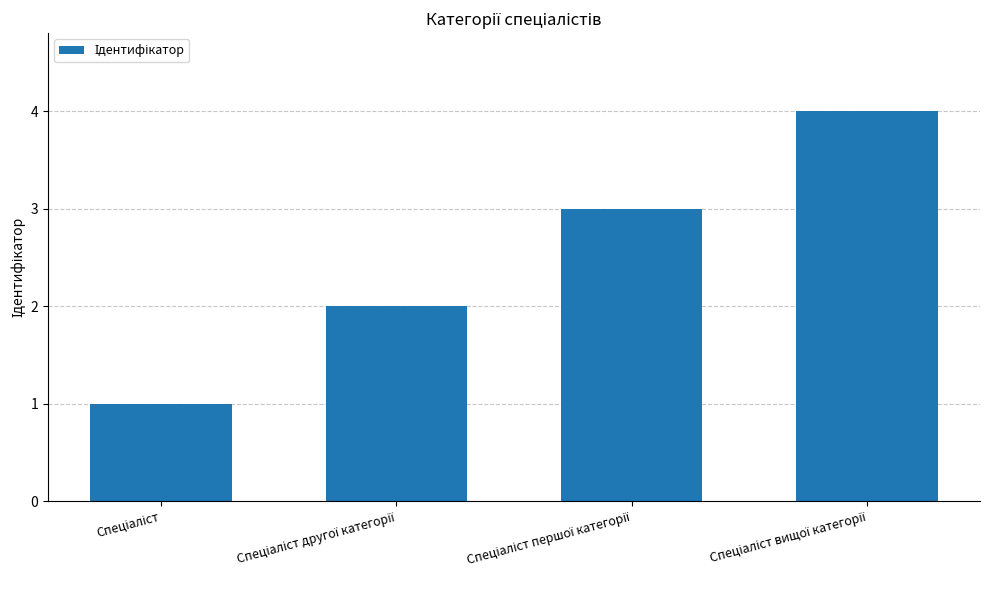

What is the value of the 3rd bar from the left?

3